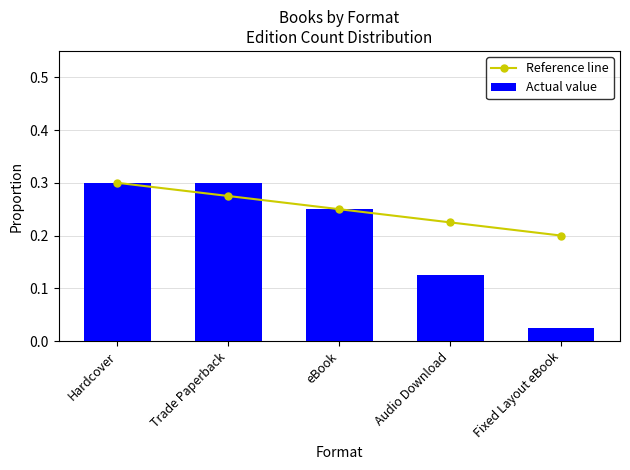

Are the bars horizontal?

No